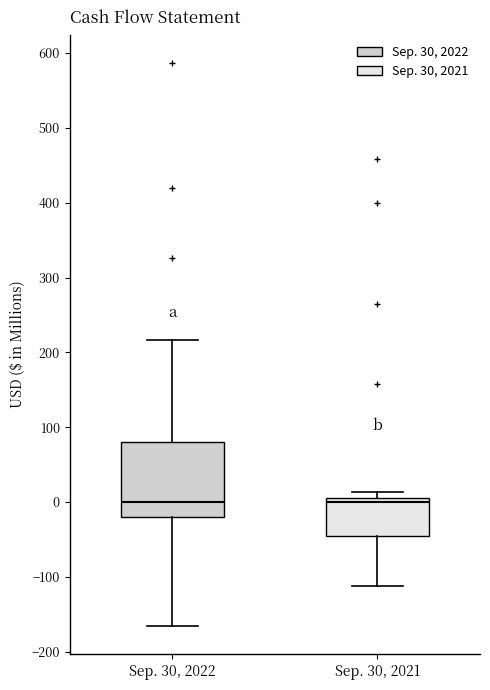

Reading left to right, transcribe this box plot: for each box, give where its median line is, the range the box spans, and where its two whiskers end, as read against the y-axis. The values are not printed on the chart, so give them approximately, as read against the axis.

Sep. 30, 2022: median 0, box -20 to 80, whiskers -170 to 220
Sep. 30, 2021: median 0, box -50 to 10, whiskers -110 to 10 (just above the box's upper edge)